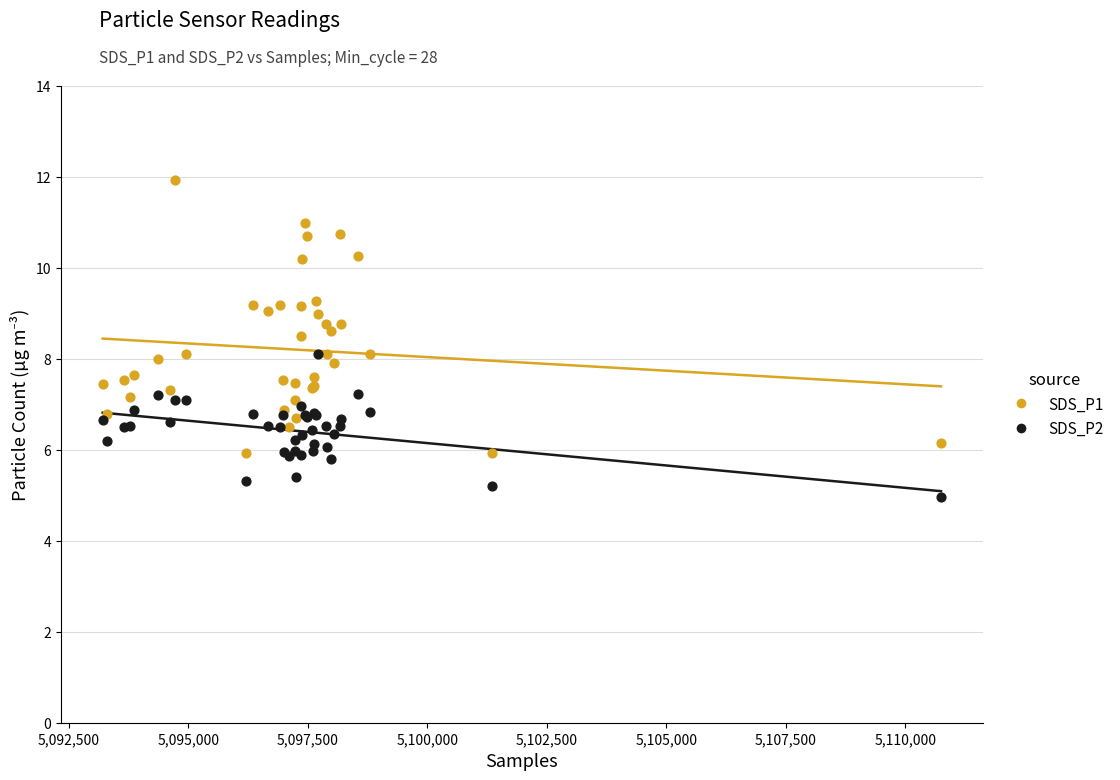

What are all the series names shown in the legend?

SDS_P1, SDS_P2